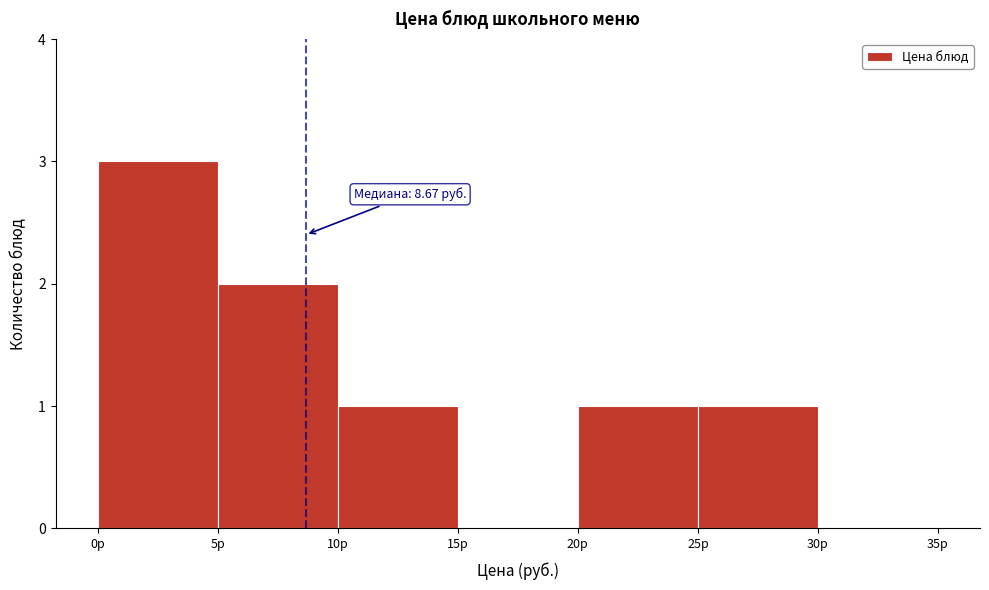

Over which range of the x-axis is the bar tallest?

0 to 5